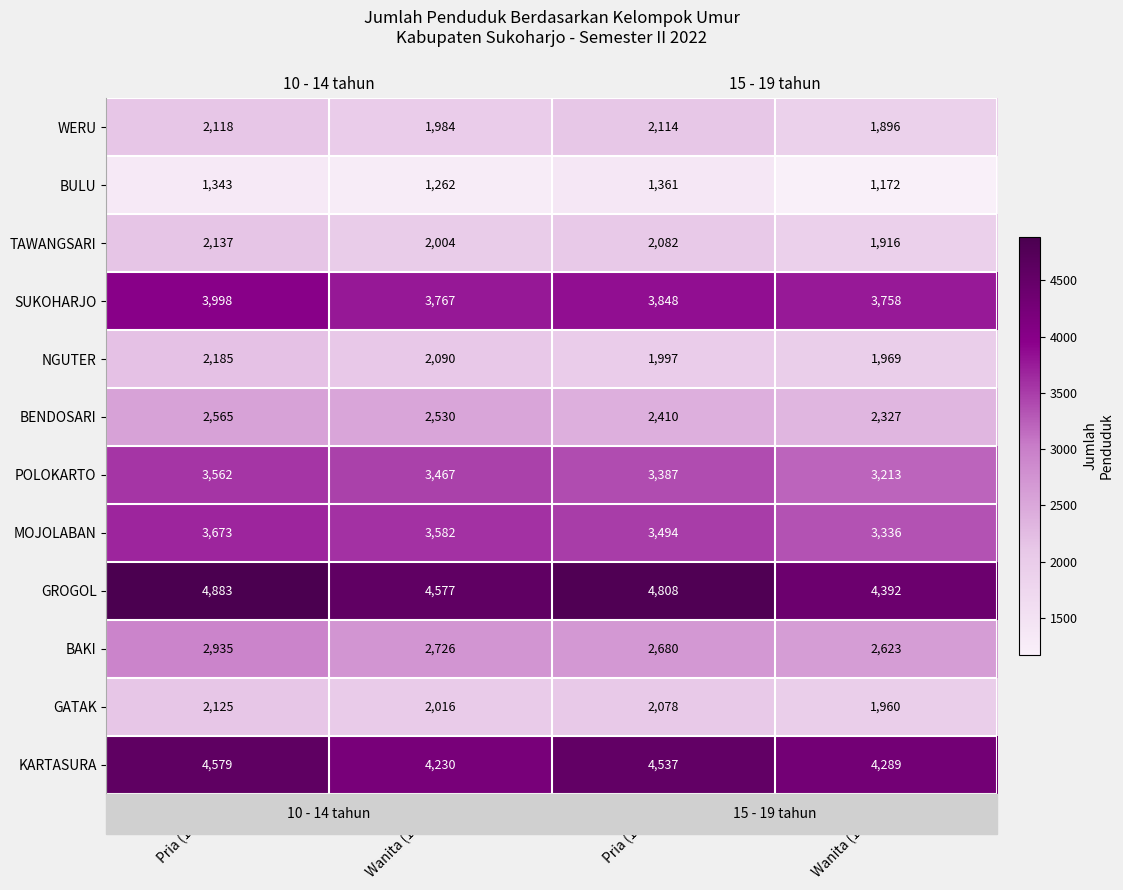

Which category has the highest value across all series?

Pria (10-14)